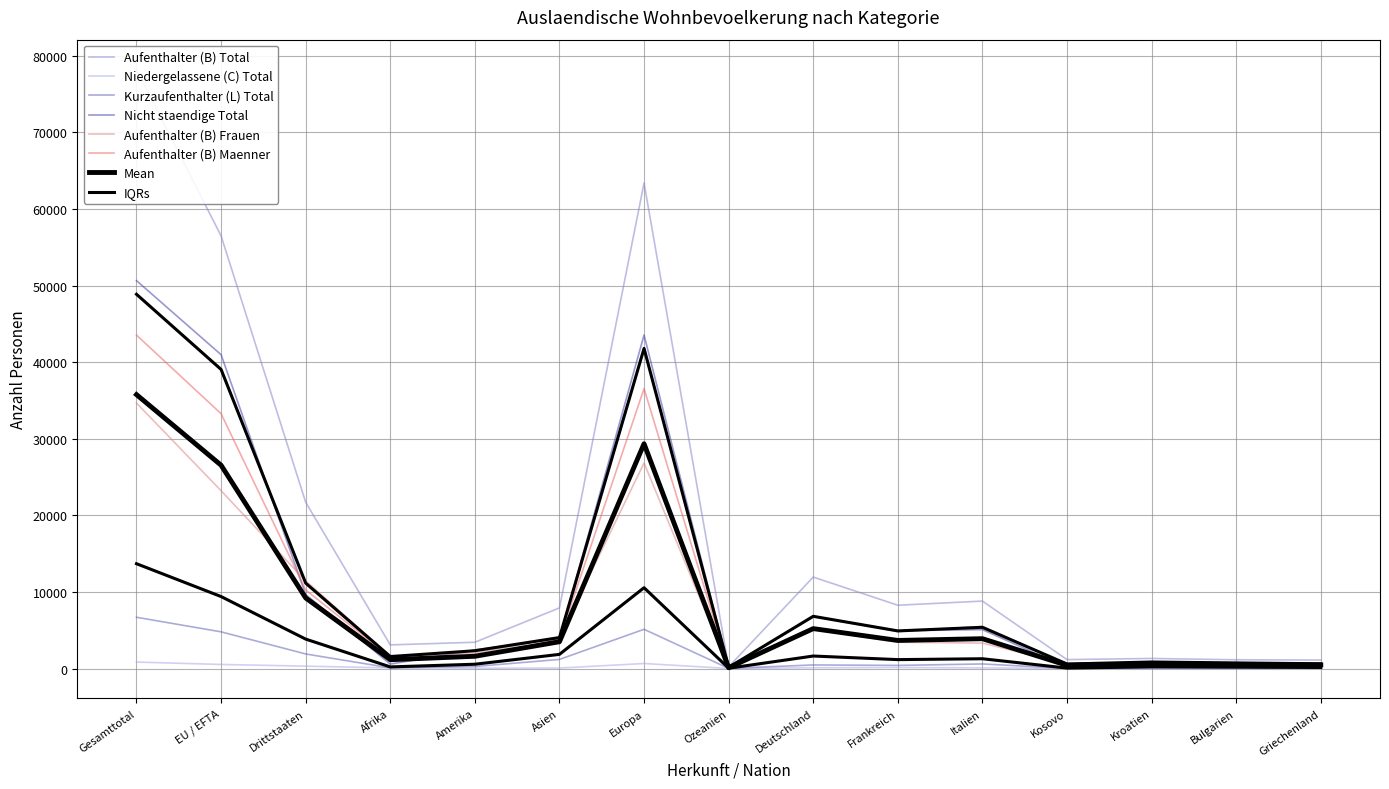

Which series has the widest spread of values?

Aufenthalter (B) Total